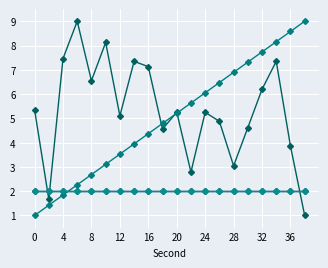

Does the chart have visible grid lines?

Yes